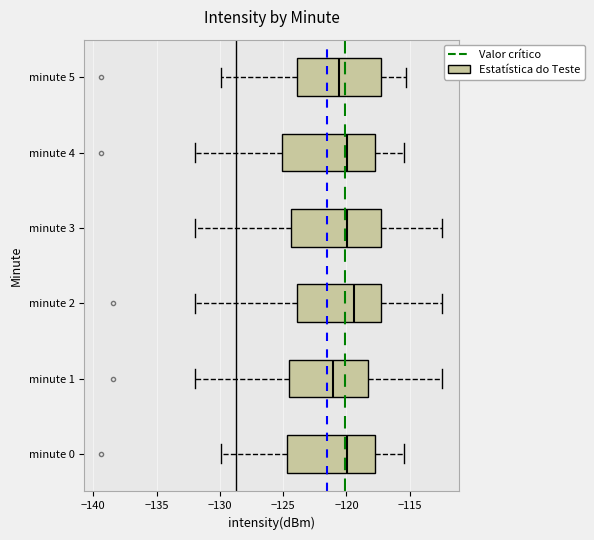

Which box has the furthest to the left median line?

minute 1